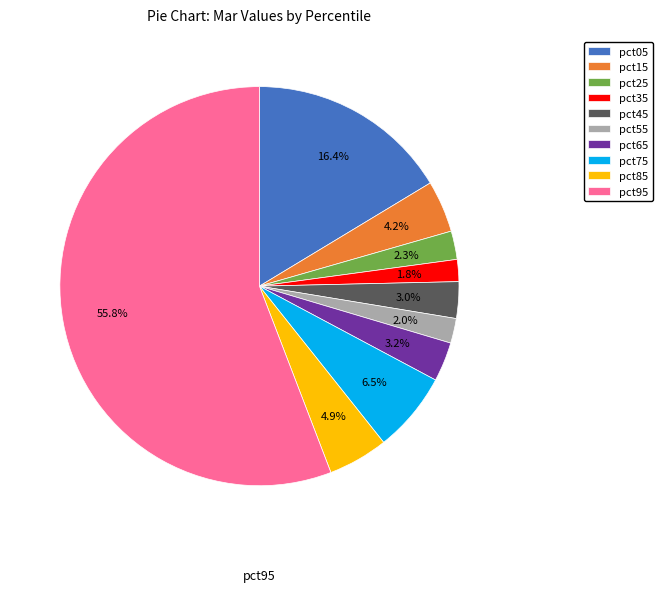

Which has a higher value, pct75 or pct45?

pct75